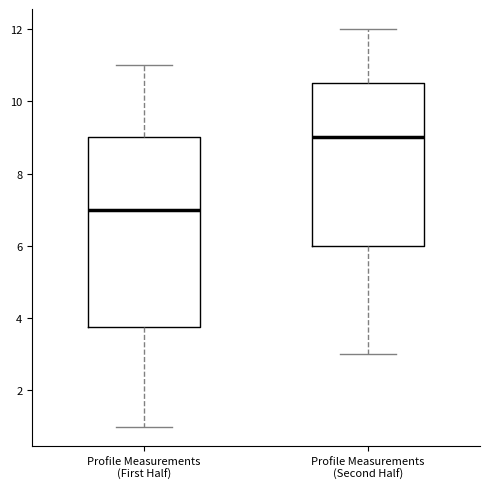

Where does the lower whisker of the box for Profile Measurements (First Half) end on the y-axis? The values are not printed on the chart, so give them approximately, as read against the axis.

1.0